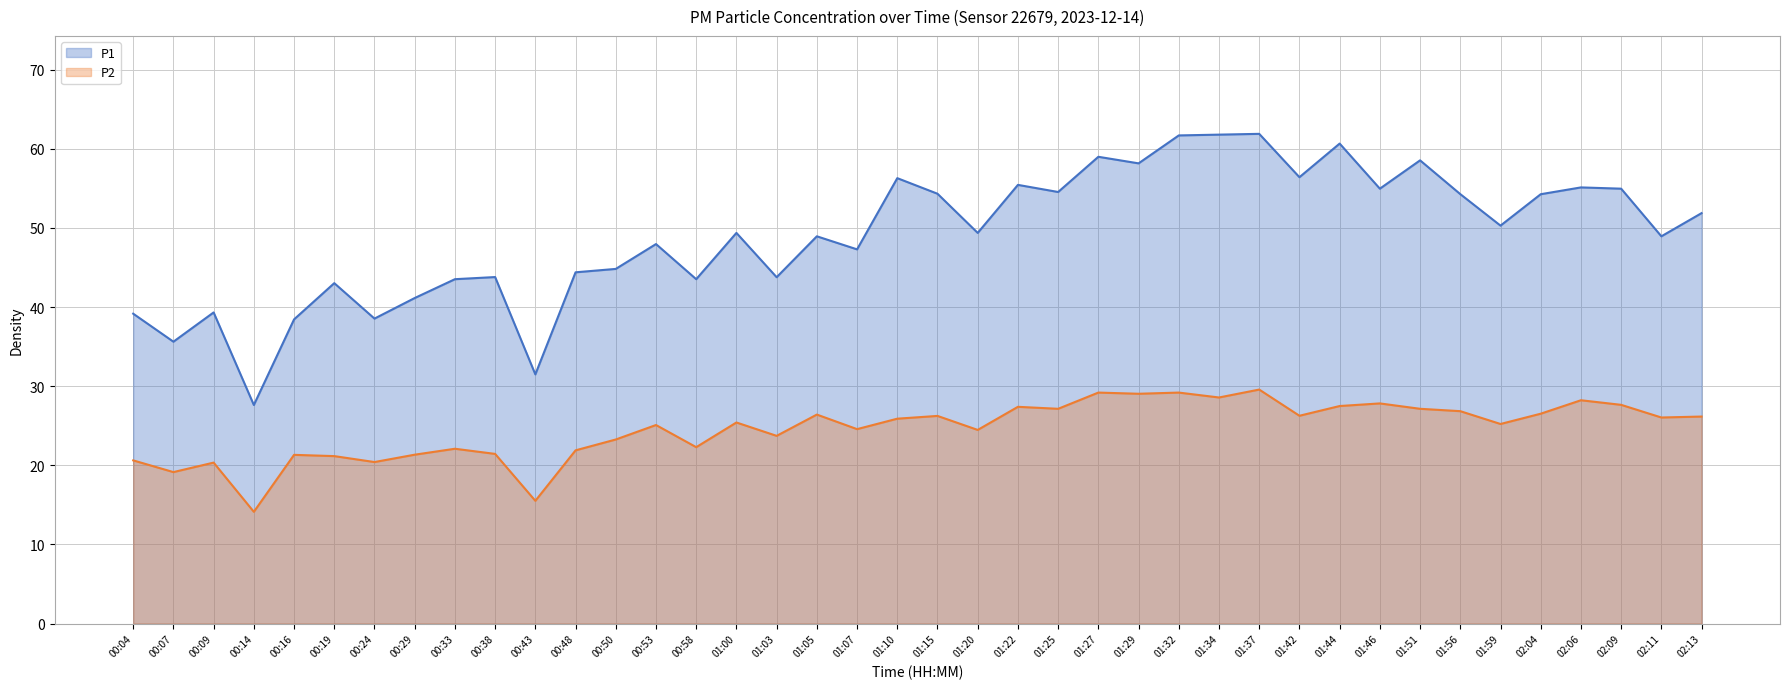

True or false: P2 has a value of 13.9 at 00:33.

False